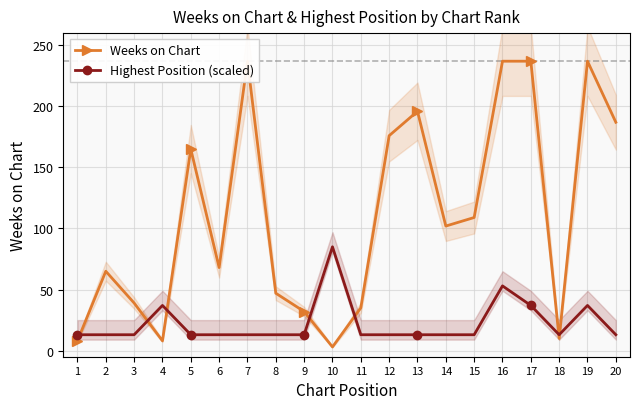

True or false: Highest Position (scaled) and Weeks on Chart intersect in this chart.

True